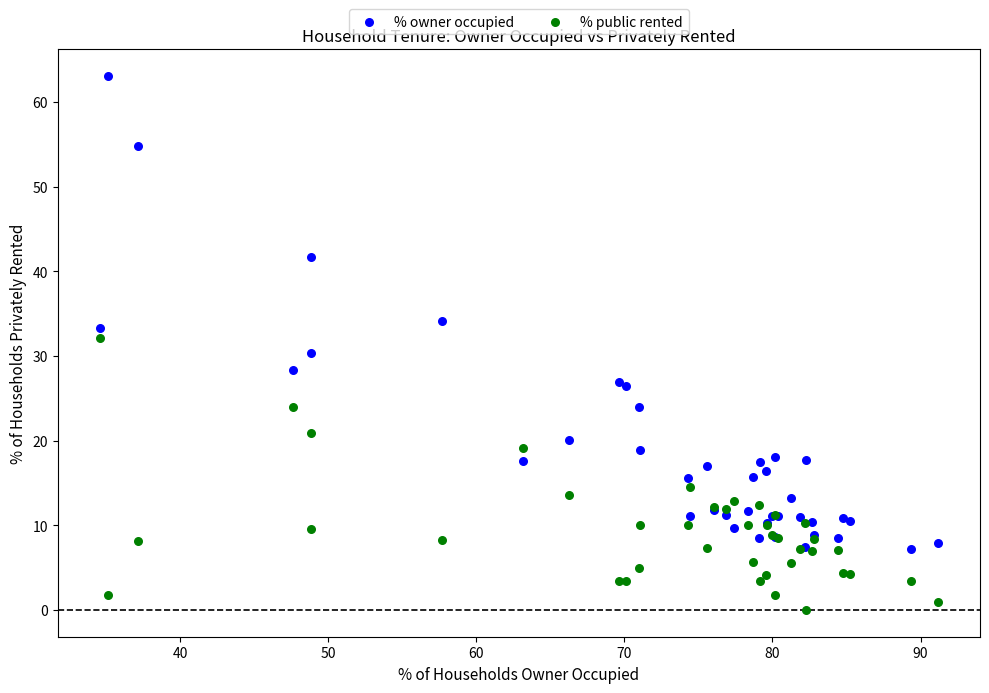

Which series has the widest spread of Y values?

% owner occupied